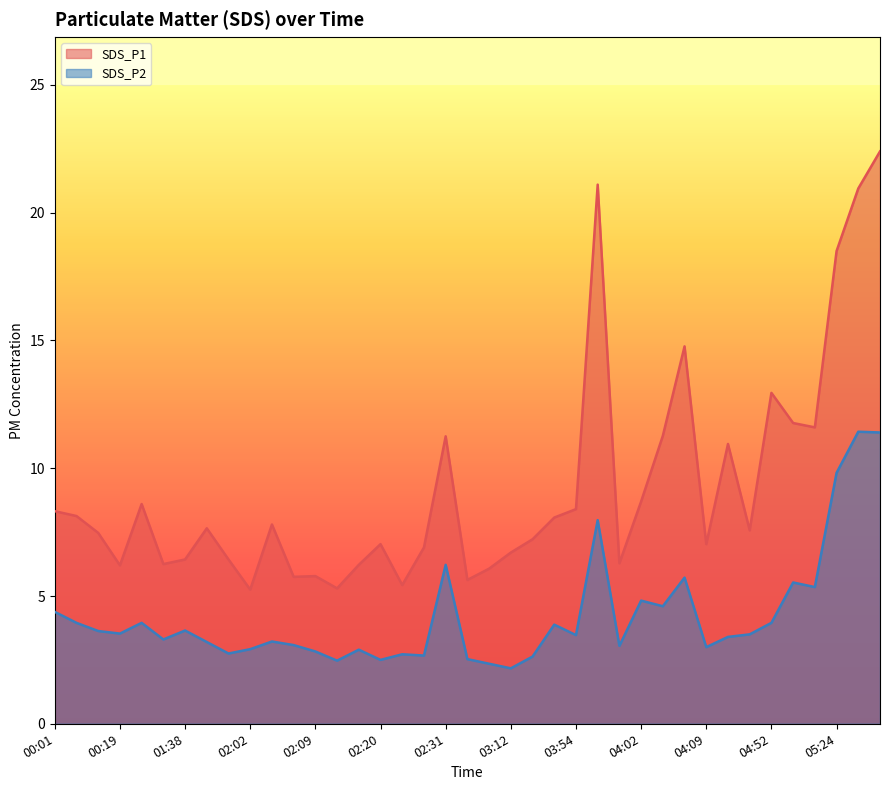

Is it true that SDS_P1 equals 11.2 at 02:31?

True